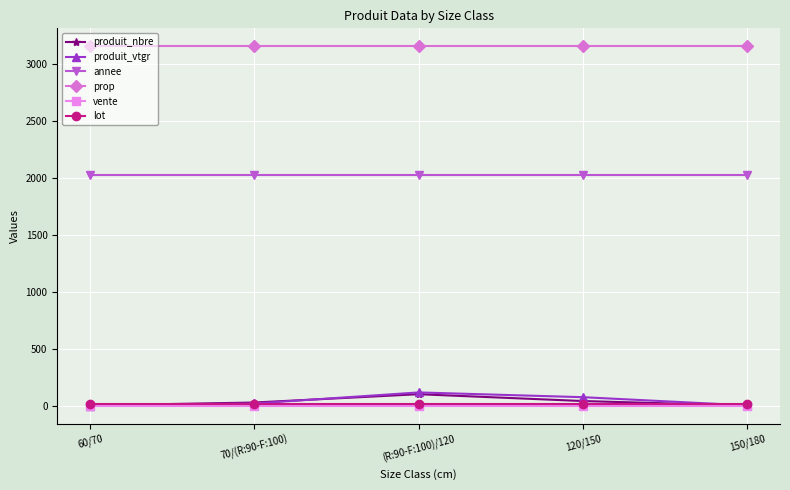

What are all the series names shown in the legend?

produit_nbre, produit_vtgr, annee, prop, vente, lot